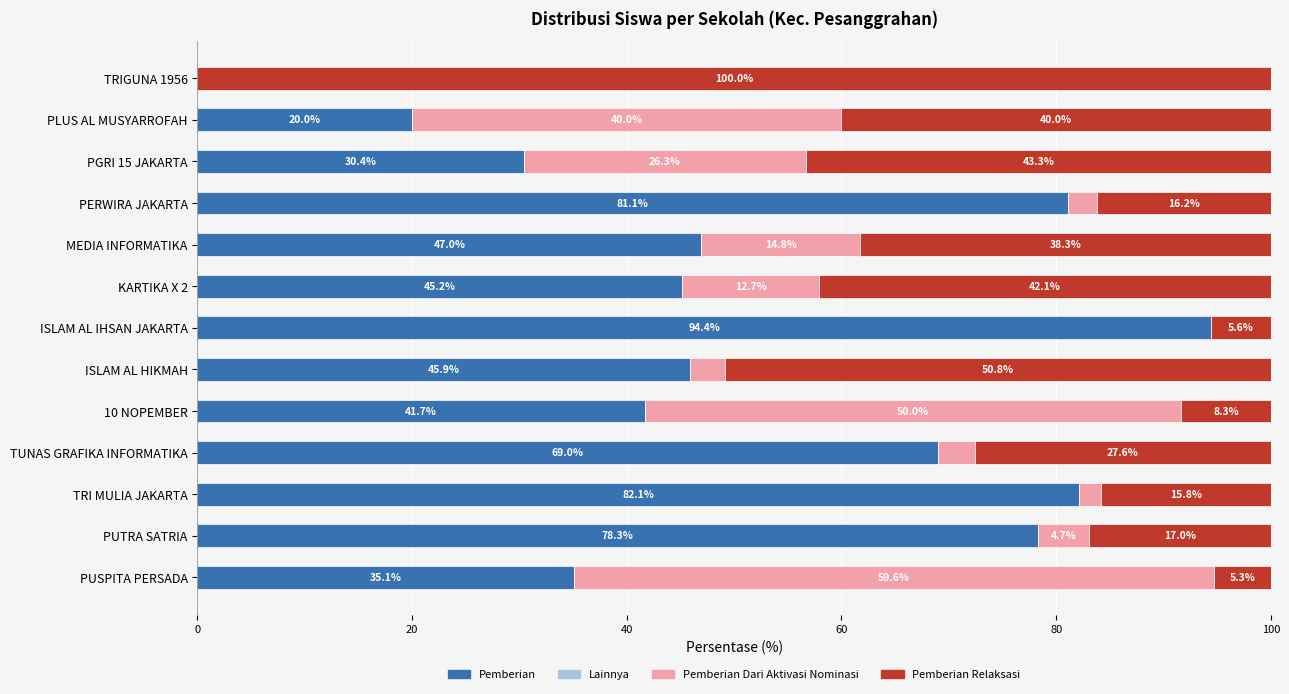

What is the total value across all series at 10 NOPEMBER?

100.0